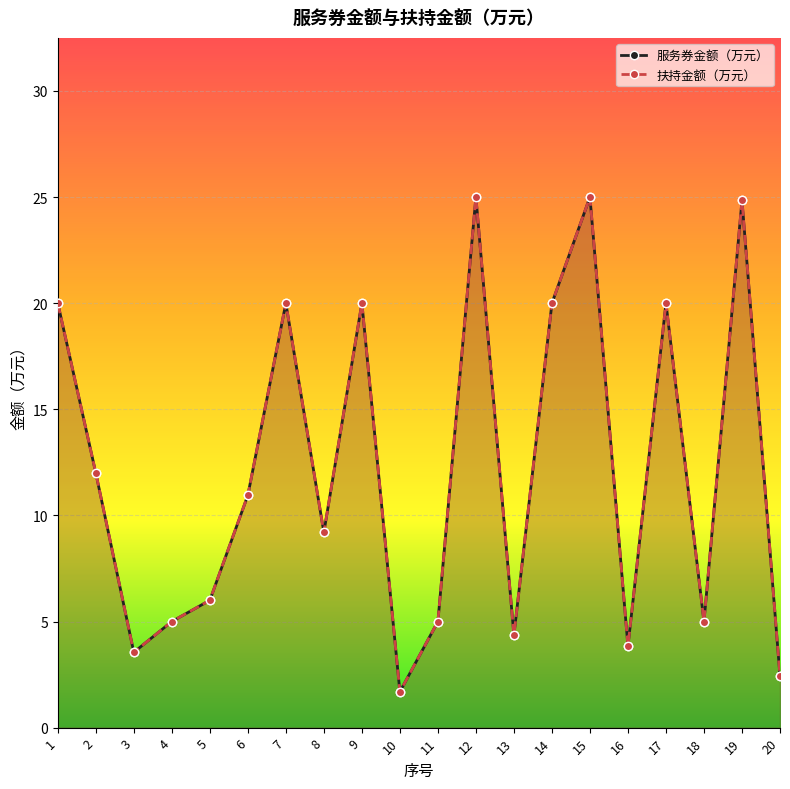

What is the sum of all 服务券金额（万元） values?

243.9